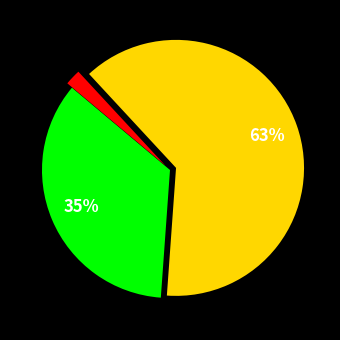

To the nearest percent, what is the average slice percentage?

33%